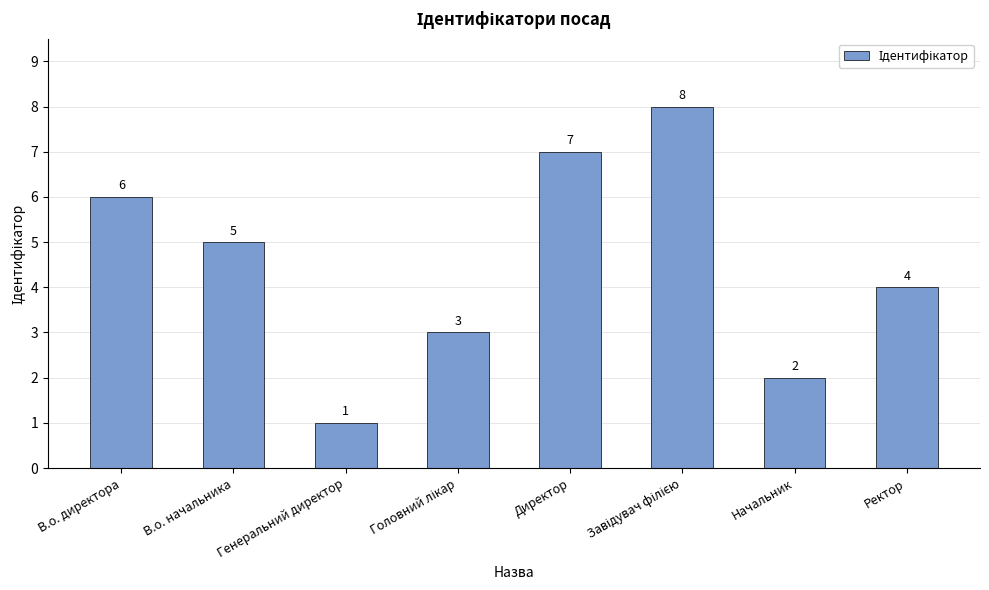

Which has a higher value, Генеральний директор or В.о. директора?

В.о. директора